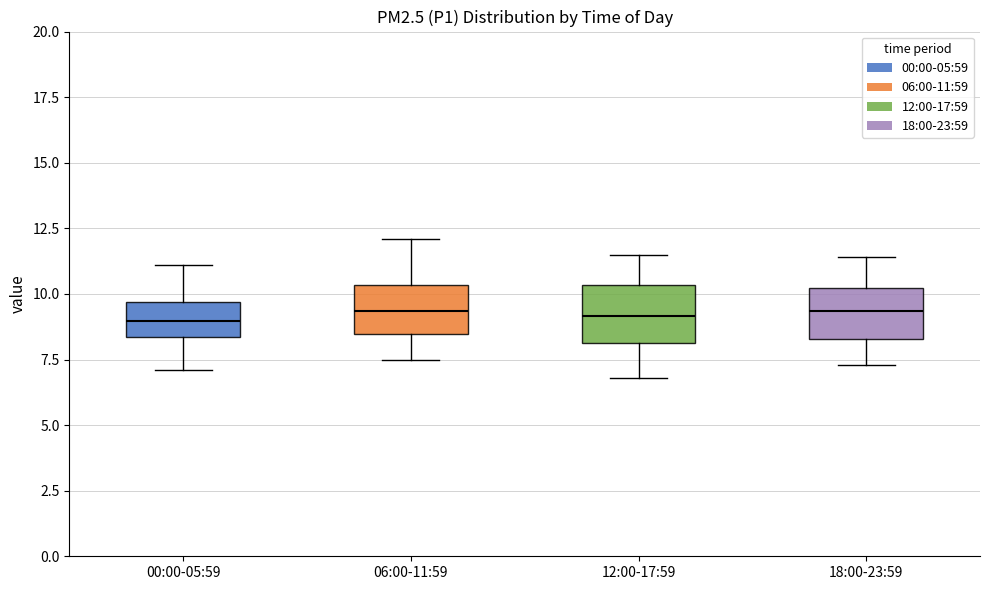

Reading left to right, read every box against the y-axis: the position of its median line, the range the box covers, and the ends of its whiskers. The values are not printed on the chart, so give them approximately, as read against the axis.

00:00-05:59: median 9.0, box 8.5 to 9.5, whiskers 7.0 to 11.0
06:00-11:59: median 9.5, box 8.5 to 10.5, whiskers 7.5 to 12.0
12:00-17:59: median 9.0, box 8.0 to 10.5, whiskers 7.0 to 11.5
18:00-23:59: median 9.5, box 8.5 to 10.0, whiskers 7.5 to 11.5